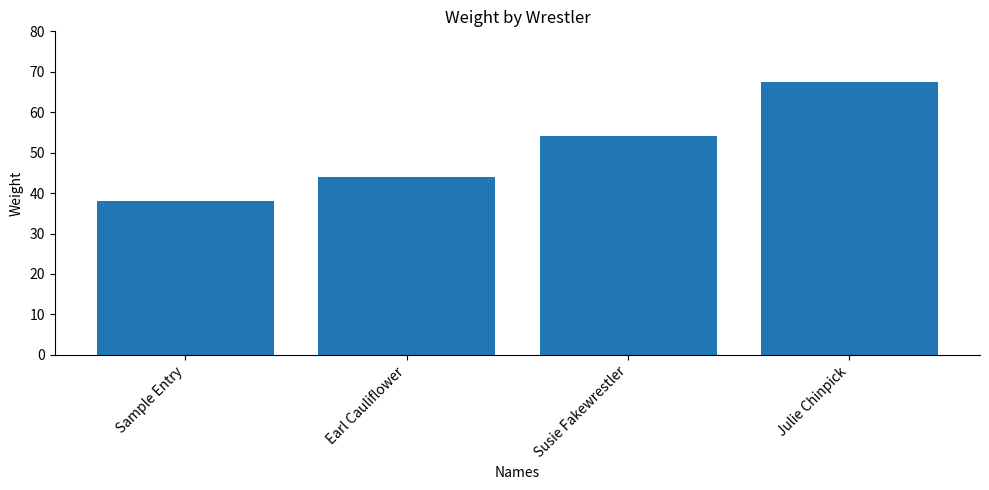

How many categories are shown in the chart?

4